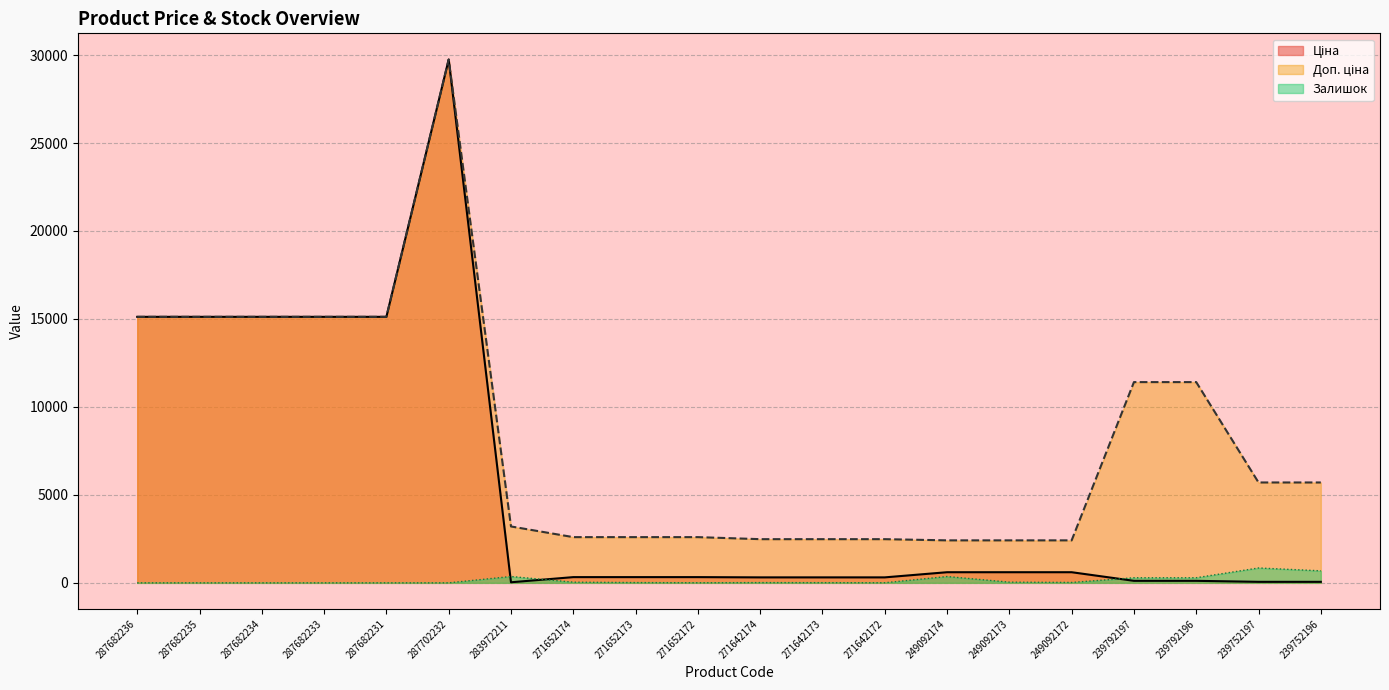

Is it true that Ціна equals 603.7 at 249092174?

True